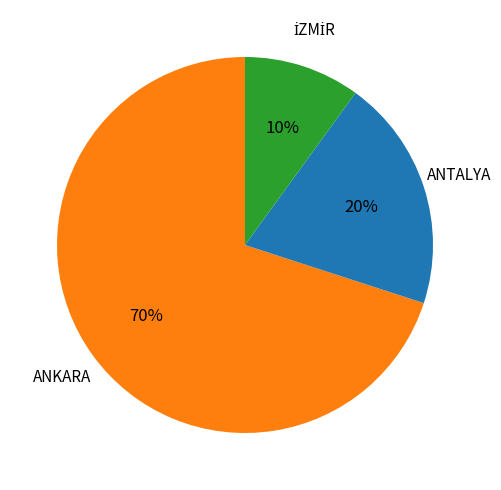

How many segments does this pie chart have?

3